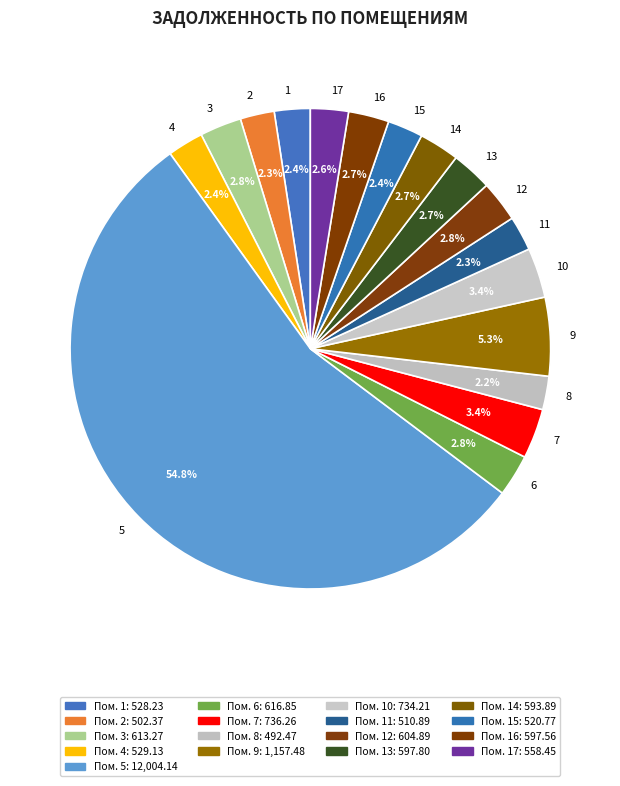

Does 14 account for over 50% of the chart?

No